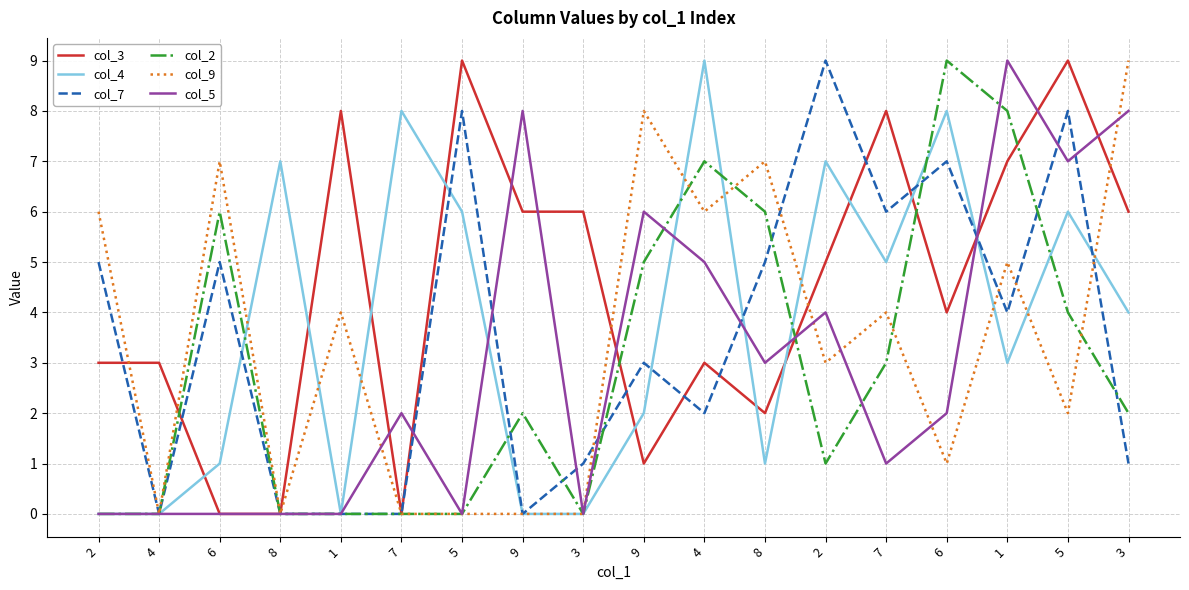

Does the chart display data point markers on the line(s)?

No